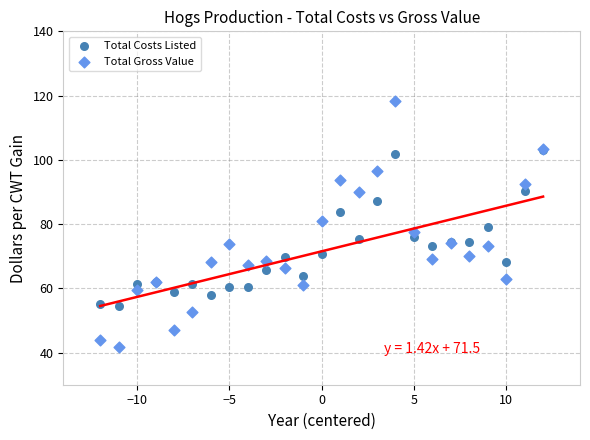

What are all the series names shown in the legend?

Total Costs Listed, Total Gross Value